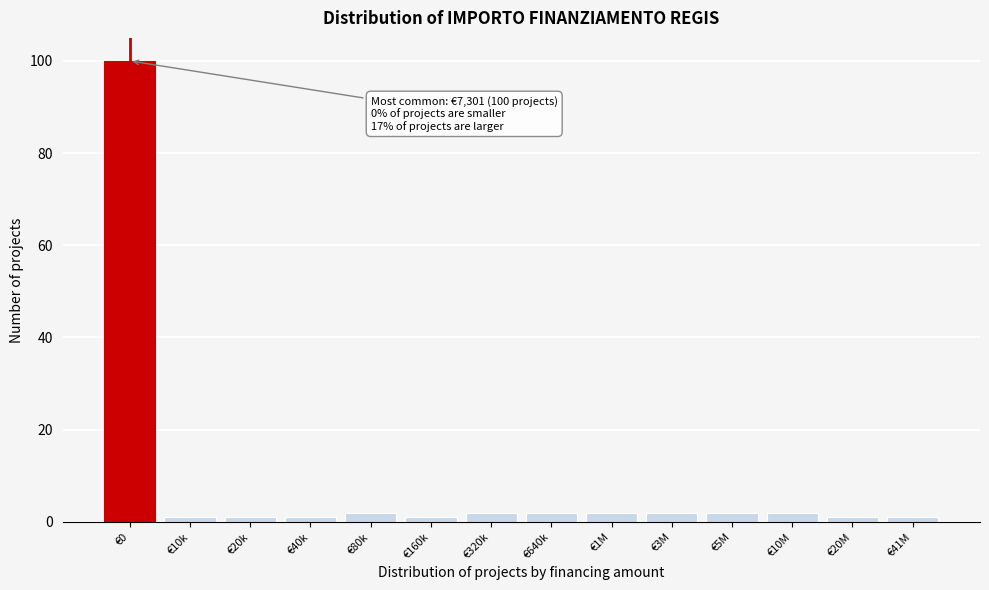

Reading right to left, extract all data points from this chart.

€41M=1	€20M=1	€10M=2	€5M=2	€3M=2	€1M=2	€640k=2	€320k=2	€160k=1	€80k=2	€40k=1	€20k=1	€10k=1	€0=100